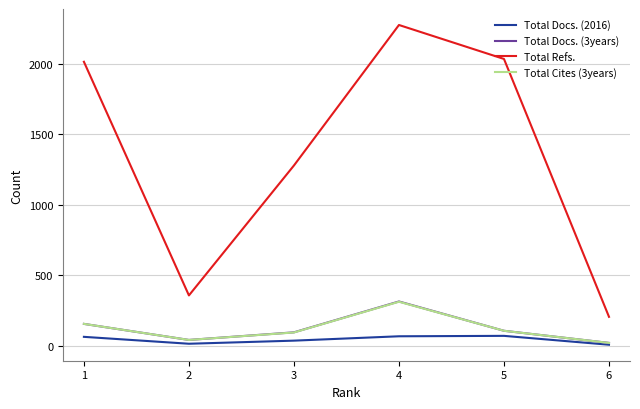

Rank the categories by Total Refs. value from lowest to highest.

6, 2, 3, 1, 5, 4